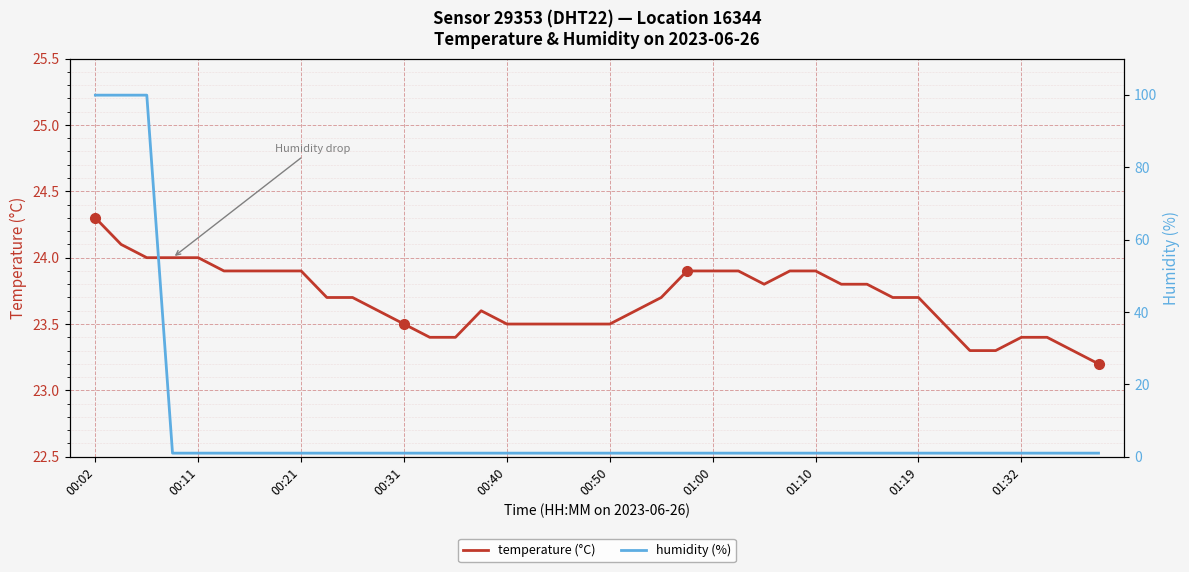

What position from the right is 29?

11